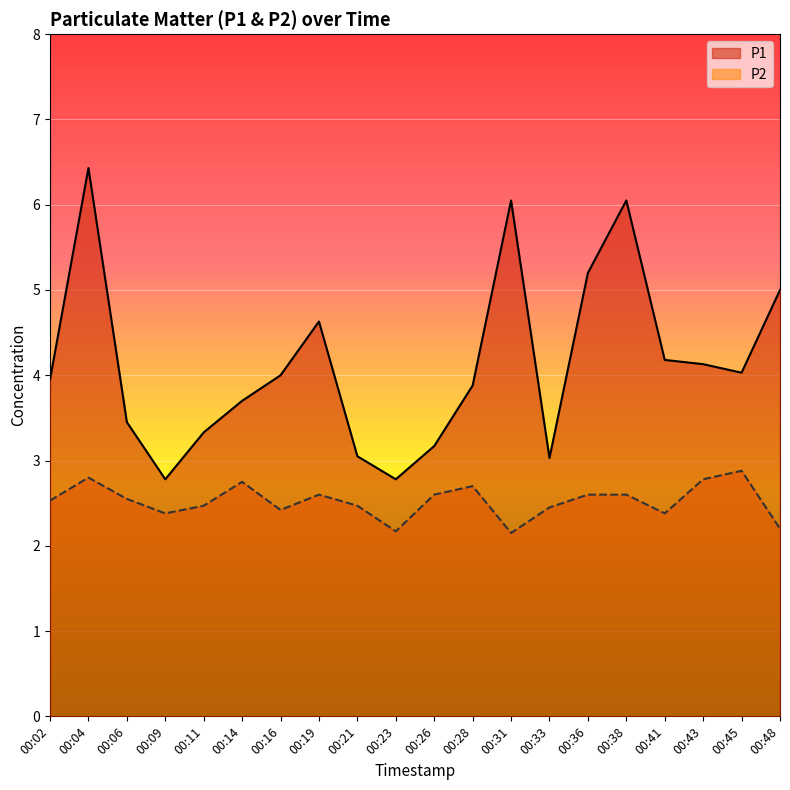

Reading left to right, list all the values displayed in this chart.

P1: 4.0	6.4	3.5	2.8	3.3	3.7	4.0	4.6	3.0	2.8	3.2	3.9	6.0	3.0	5.2	6.0	4.2	4.1	4.0	5.0
P2: 2.5	2.8	2.5	2.4	2.5	2.8	2.4	2.6	2.5	2.2	2.6	2.7	2.1	2.5	2.6	2.6	2.4	2.8	2.9	2.2